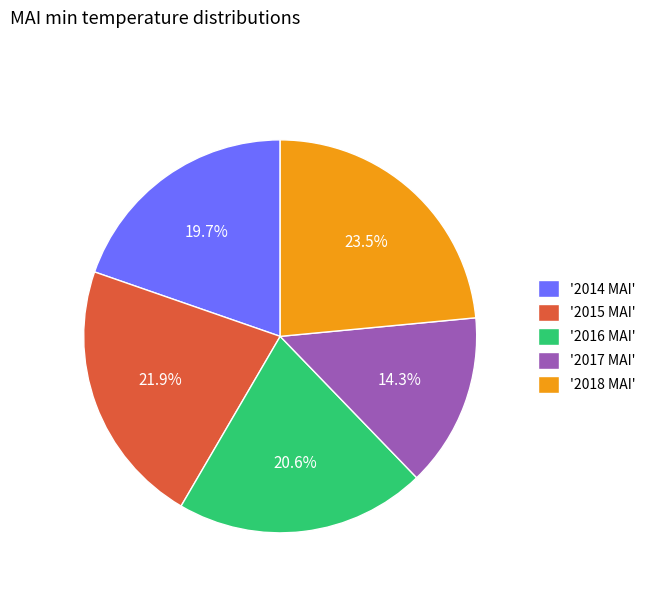

What percentage is NOT represented by '2015 MAI'?

78.1%